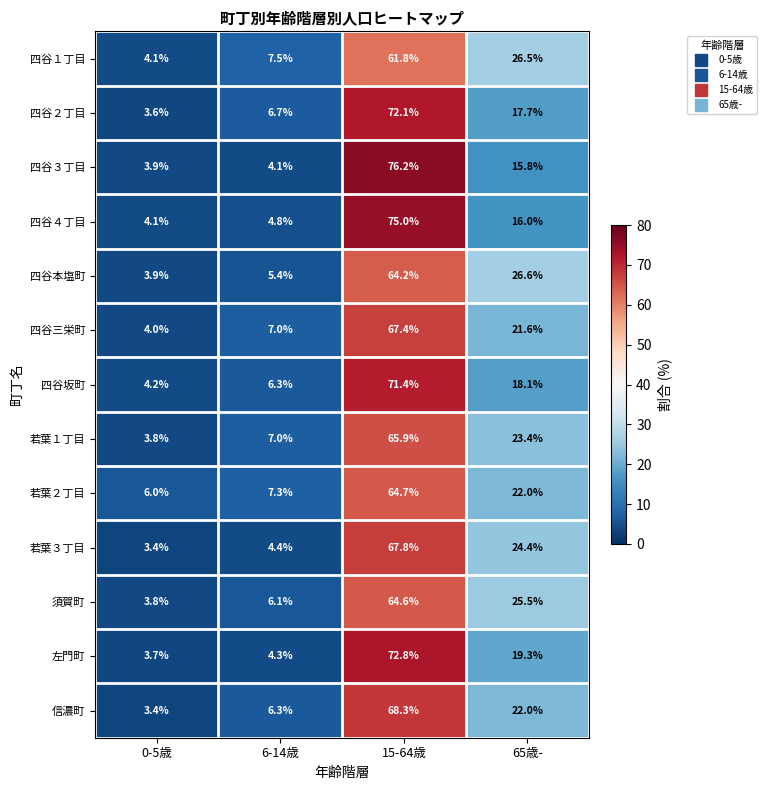

How many distinct data groups are displayed?

13